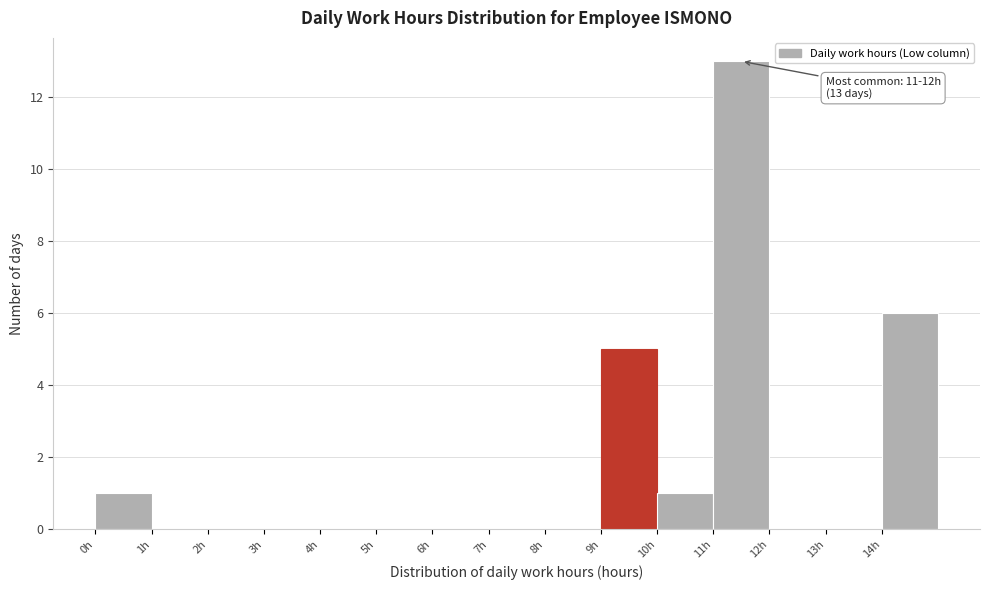

Over which range of the x-axis is the bar tallest?

11 to 12